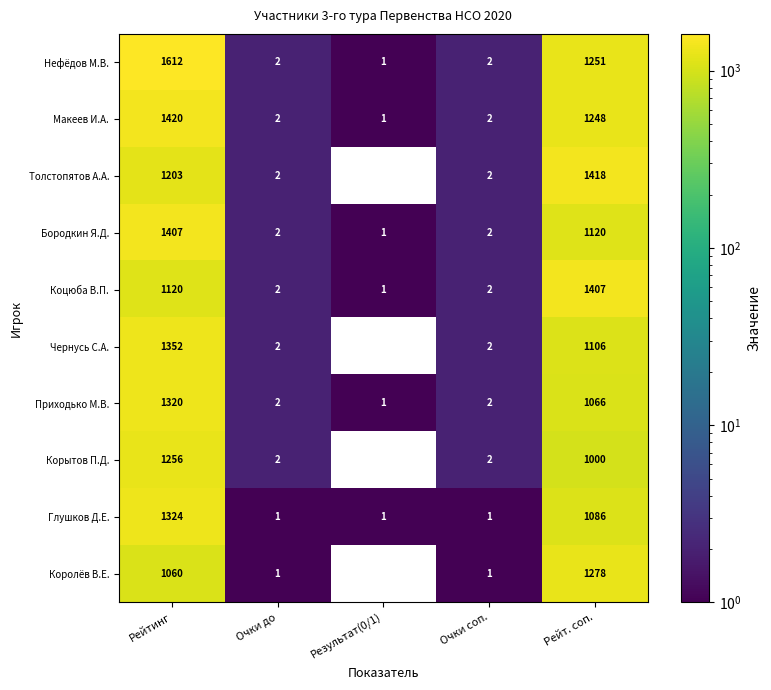

Which series has the largest range (max minus min)?

Нефёдов М.В.